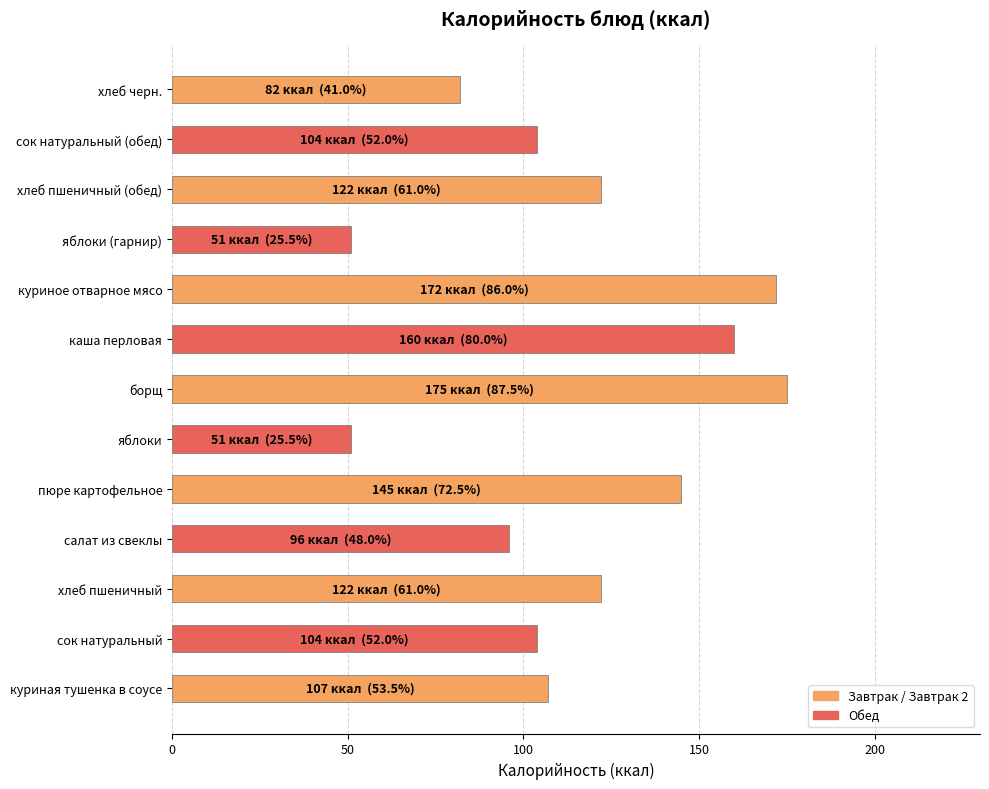

How many data points does each series have?

13